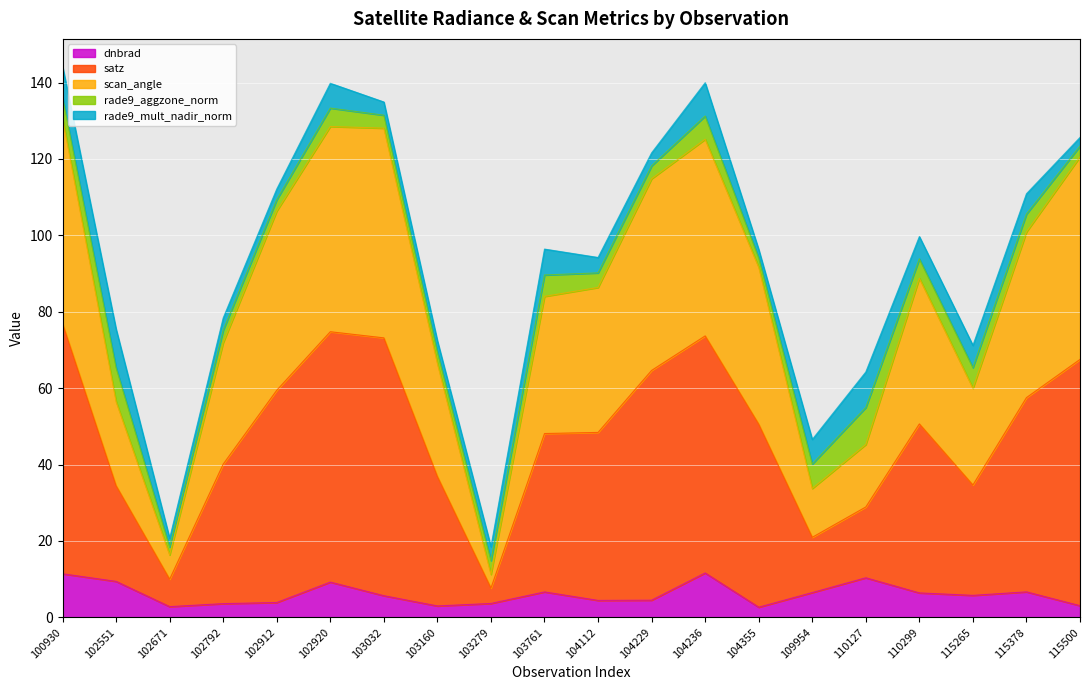

True or false: satz has more than 0 points higher than both neighbors.

True